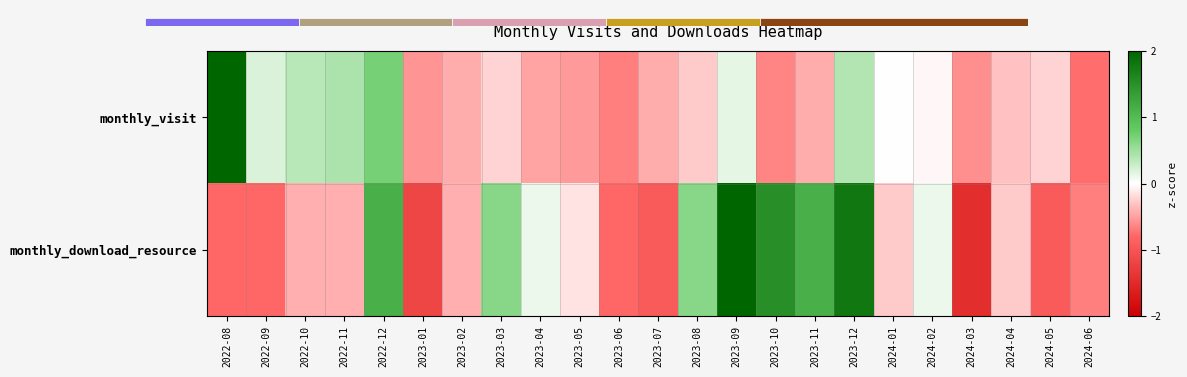

Reading right to left, what are all the values shown in this chart?

monthly_visit: 2024-06=-0.8	2024-05=-0.2	2024-04=-0.3	2024-03=-0.6	2024-02=-0.0	2024-01=0.0	2023-12=0.4	2023-11=-0.4	2023-10=-0.6	2023-09=0.1	2023-08=-0.3	2023-07=-0.4	2023-06=-0.7	2023-05=-0.5	2023-04=-0.5	2023-03=-0.2	2023-02=-0.4	2023-01=-0.6	2022-12=0.7	2022-11=0.4	2022-10=0.4	2022-09=0.2	2022-08=4.3
monthly_download_resource: 2024-06=-0.7	2024-05=-0.9	2024-04=-0.3	2024-03=-1.4	2024-02=0.1	2024-01=-0.3	2023-12=1.8	2023-11=1.1	2023-10=1.5	2023-09=2.4	2023-08=0.6	2023-07=-0.9	2023-06=-0.8	2023-05=-0.2	2023-04=0.1	2023-03=0.6	2023-02=-0.4	2023-01=-1.2	2022-12=1.1	2022-11=-0.4	2022-10=-0.4	2022-09=-0.8	2022-08=-0.8